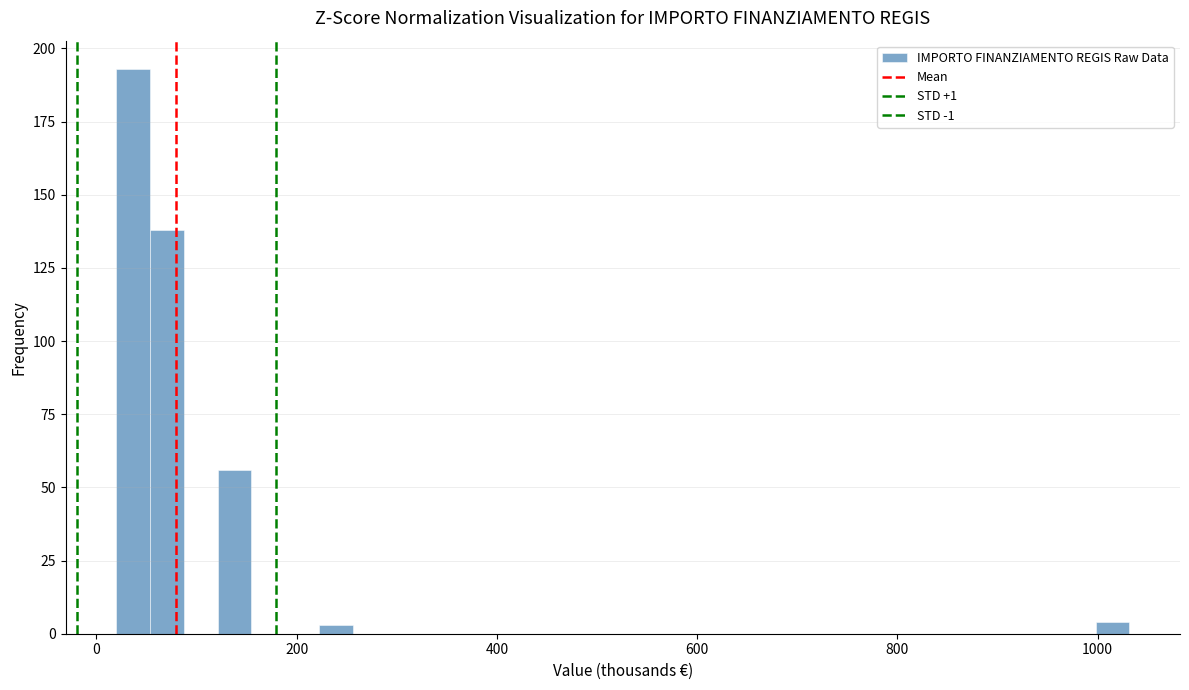

Around what value on the x-axis is the tallest bar? Give the approximate position of its centre, as read against the axis.

40